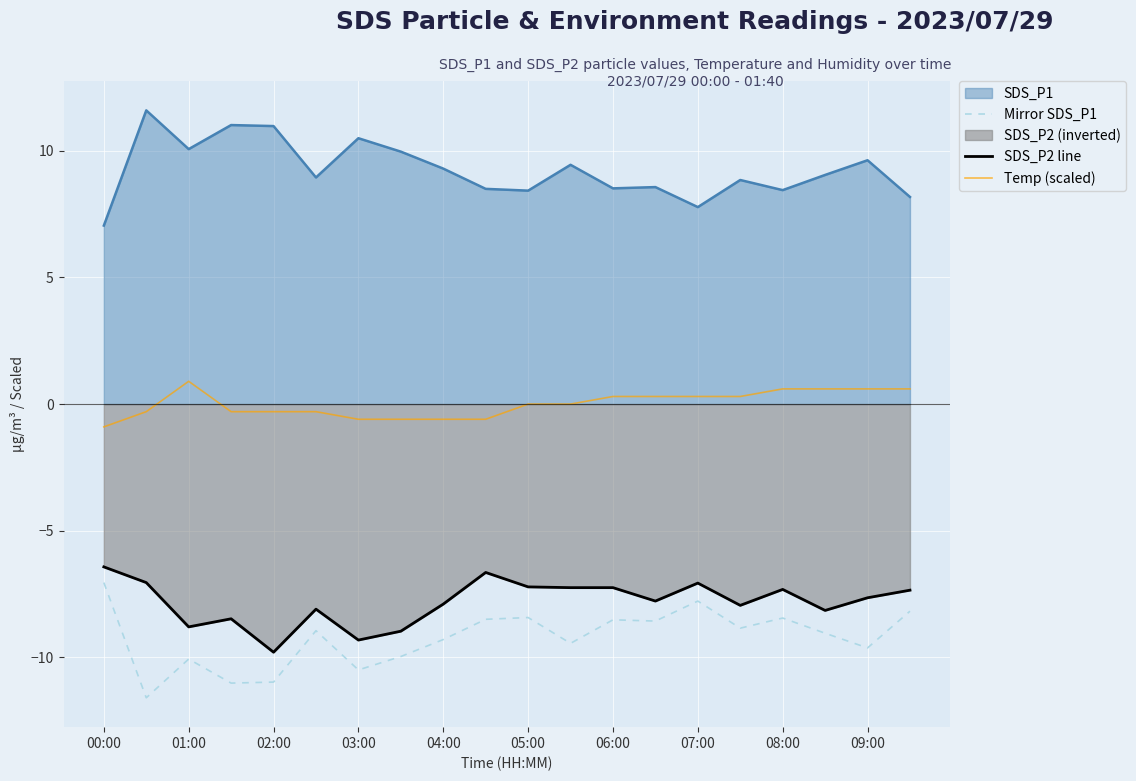

The SDS_P1 series shows 11.0 at 08:00. True or false?

False